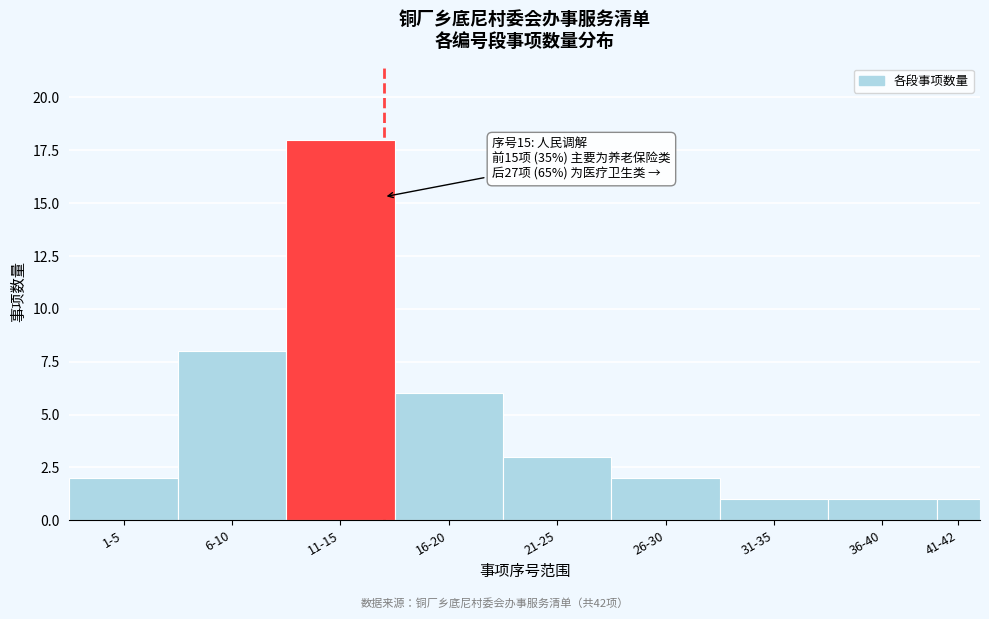

Reading left to right, what are all the values shown in this chart?

2	8	18	6	3	2	1	1	1